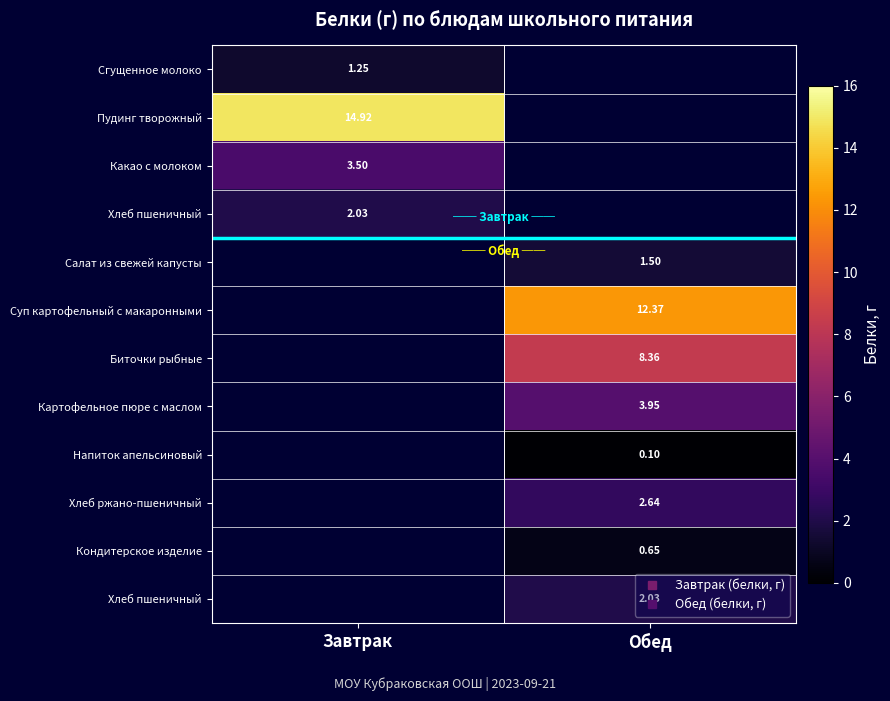

At which category does the chart reach its minimum across all series?

Обед